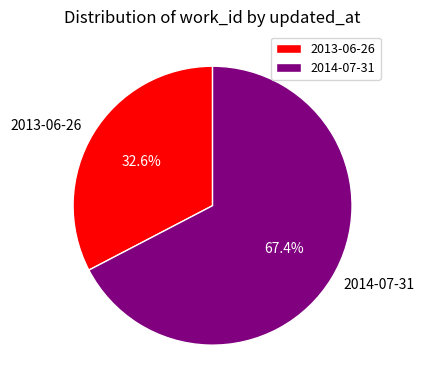

Is the sum of 2013-06-26 and 2014-07-31 greater than half?

Yes